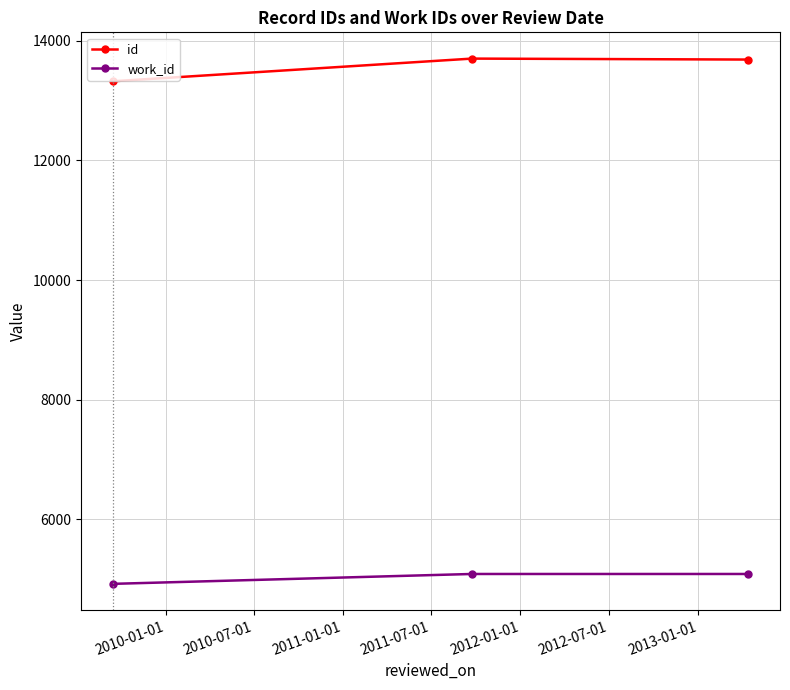

What is the sum of all id values?

40714